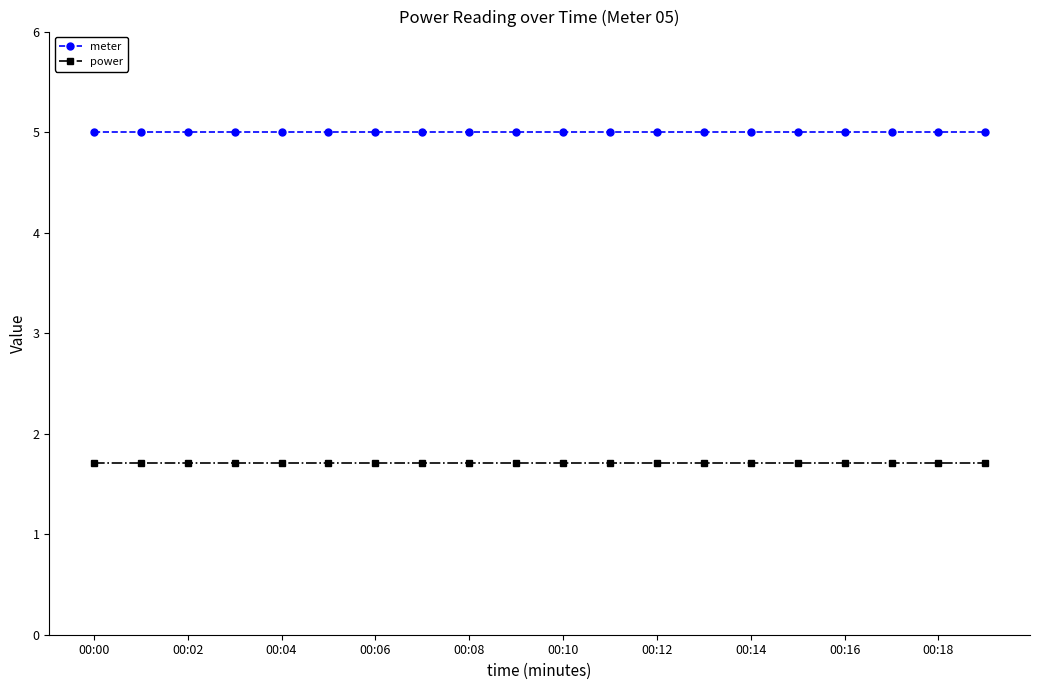

True or false: power and meter intersect in this chart.

False